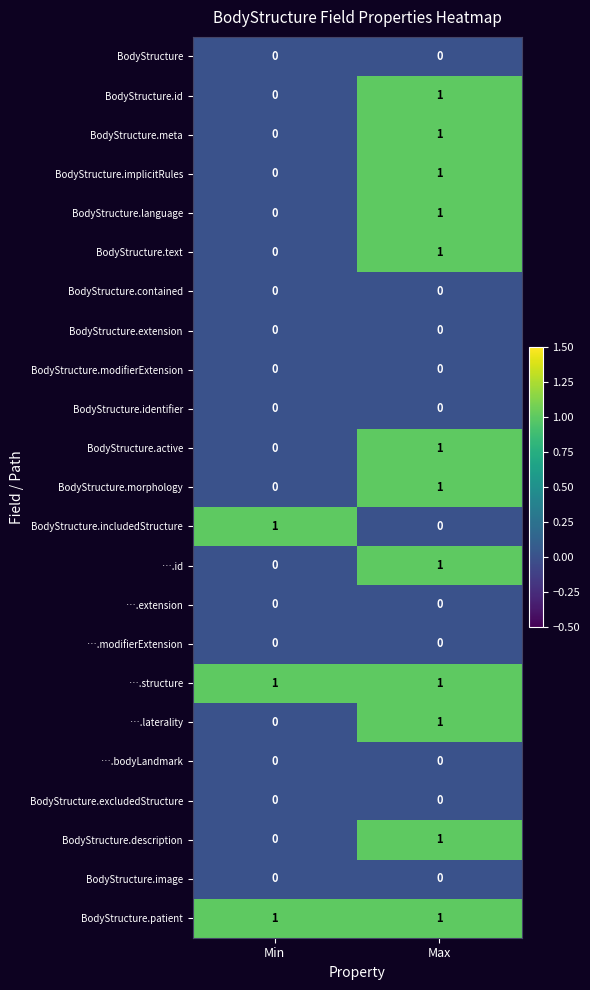

What is the total value across all series at Max?

12